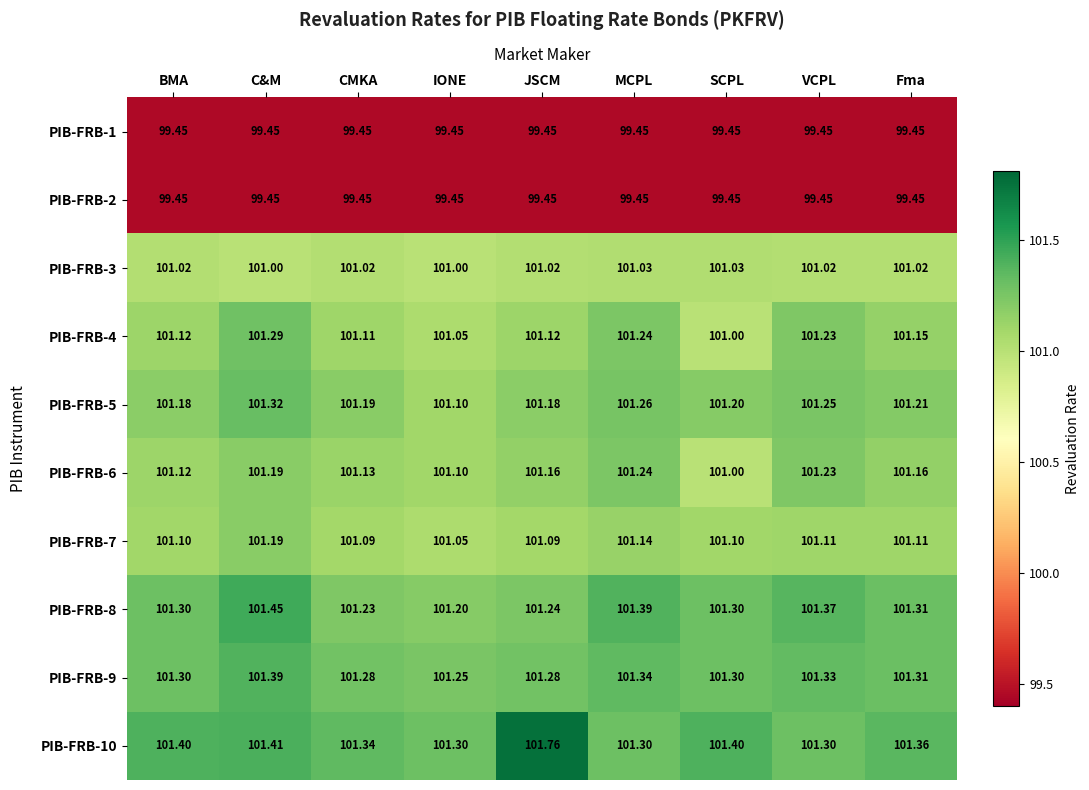

Which category has the highest value across all series?

JSCM